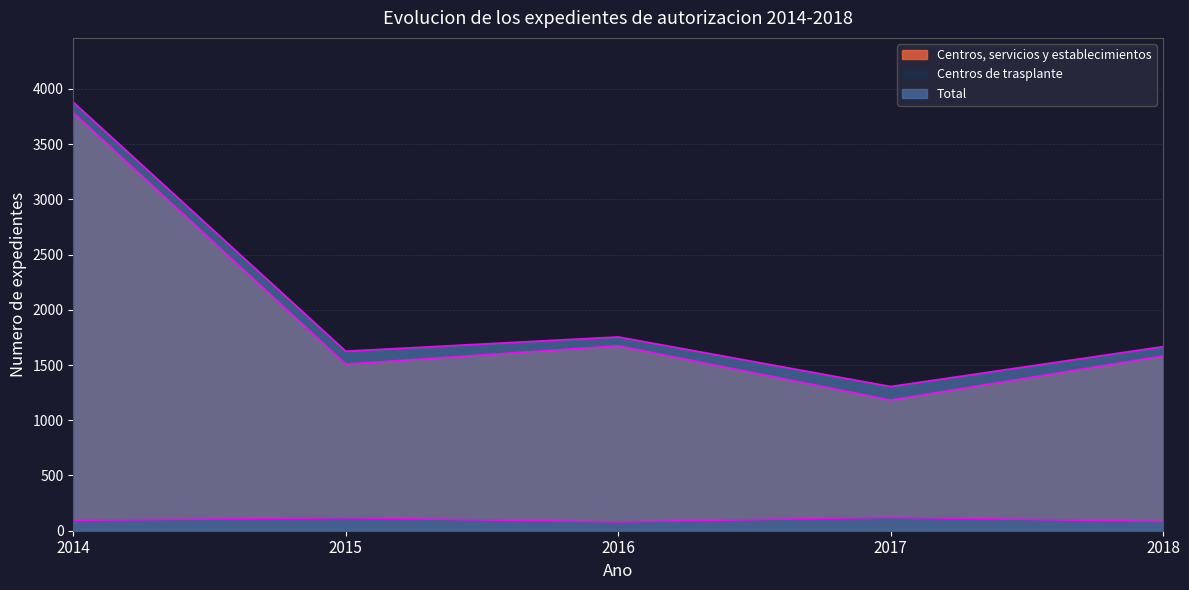

Is it true that Centros, servicios y establecimientos equals 1509 at 2015?

True